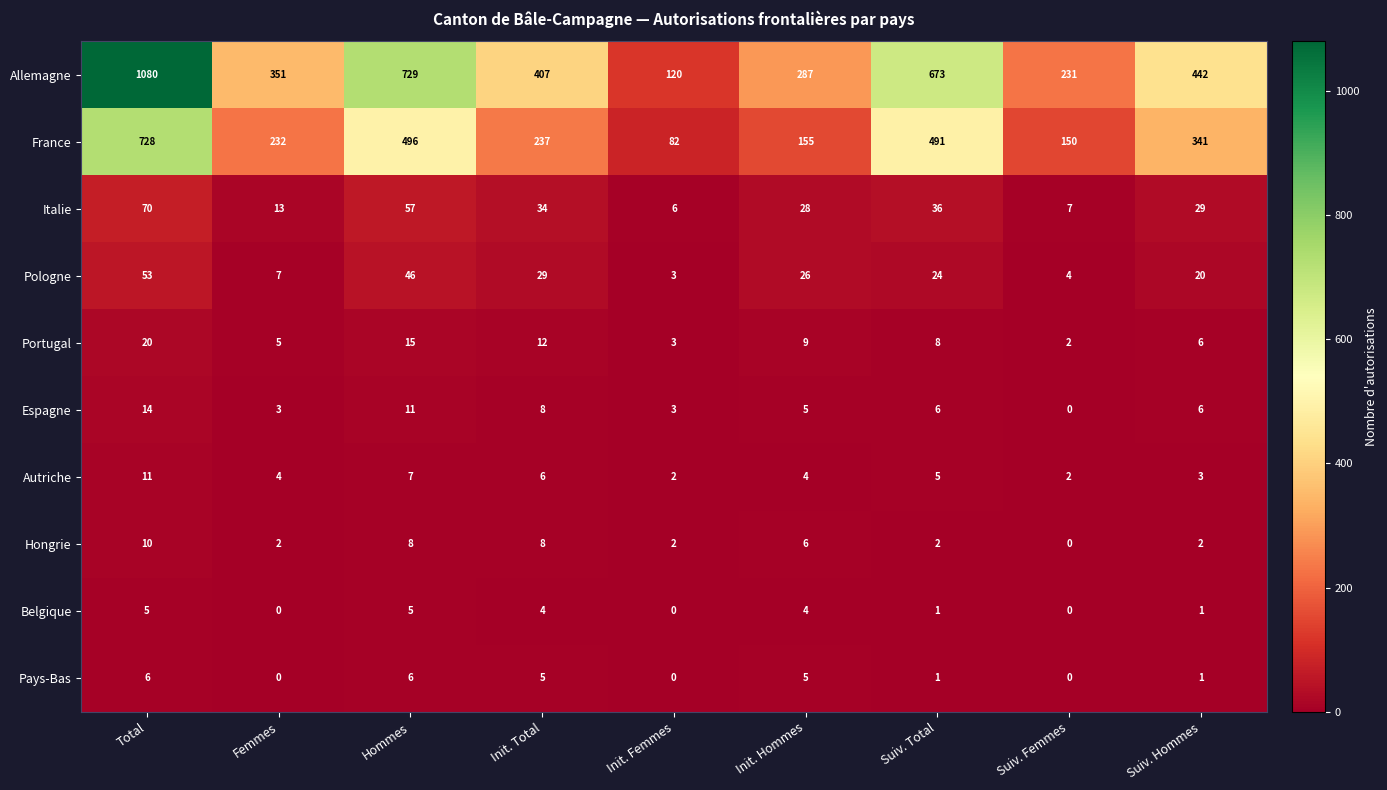

The France series shows 491 at Suiv. Total. True or false?

True